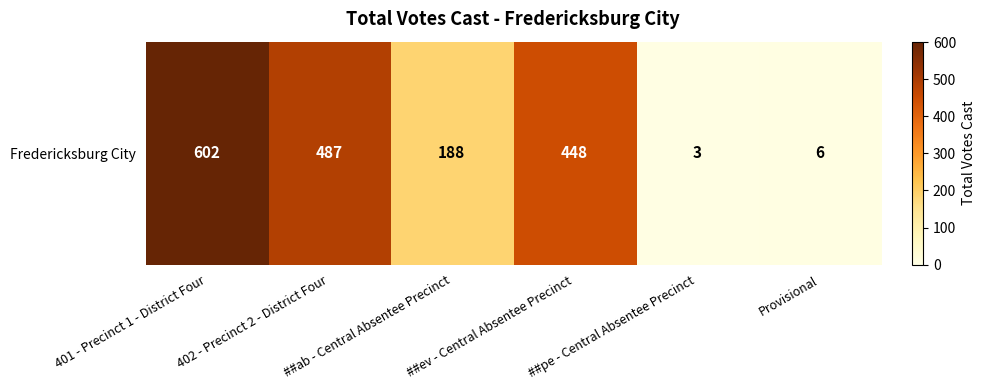

What is the sum of the values at ##pe - Central Absentee Precinct and 402 - Precinct 2 - District Four?

490